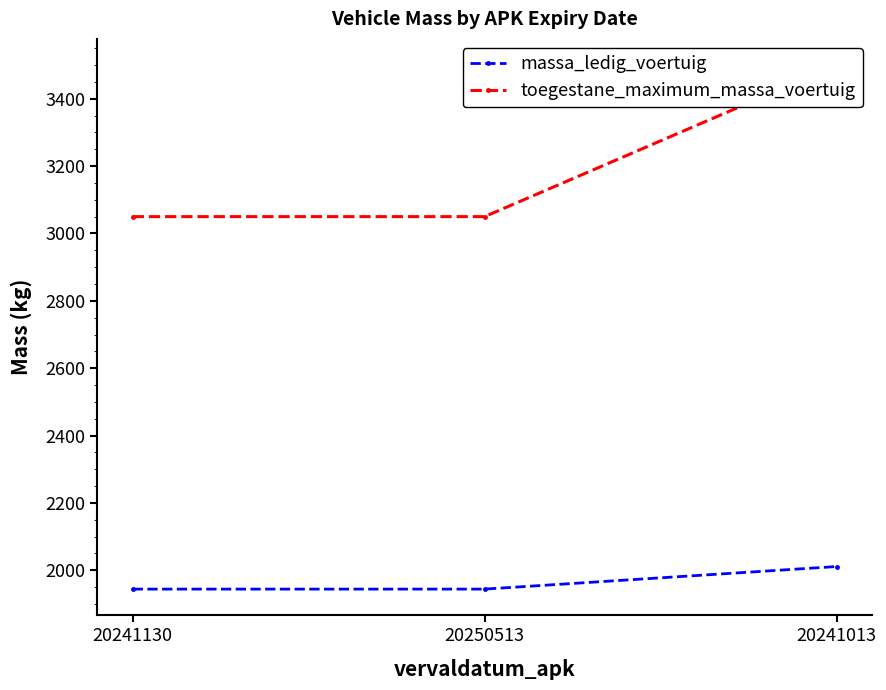

What is the sum of all toegestane_maximum_massa_voertuig values?

9600